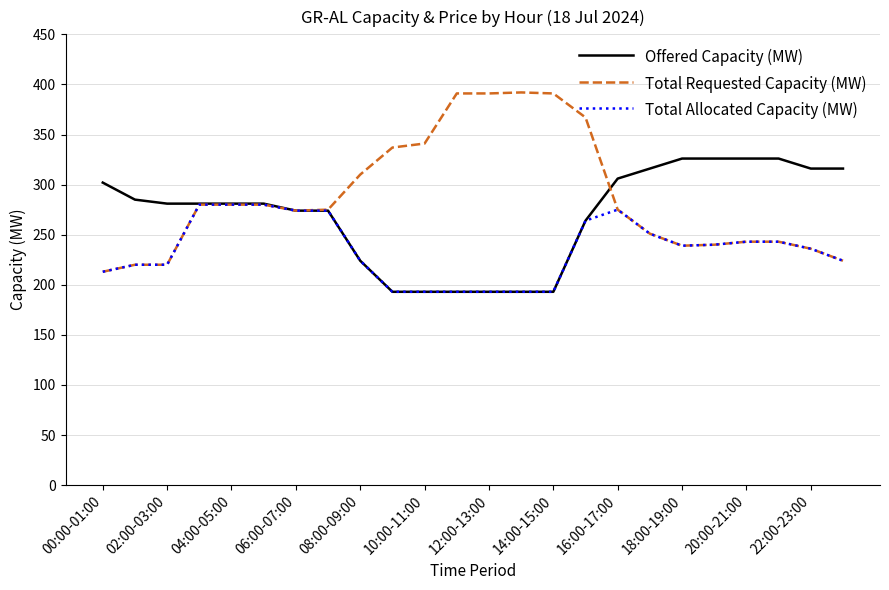

Does the chart display data point markers on the line(s)?

No